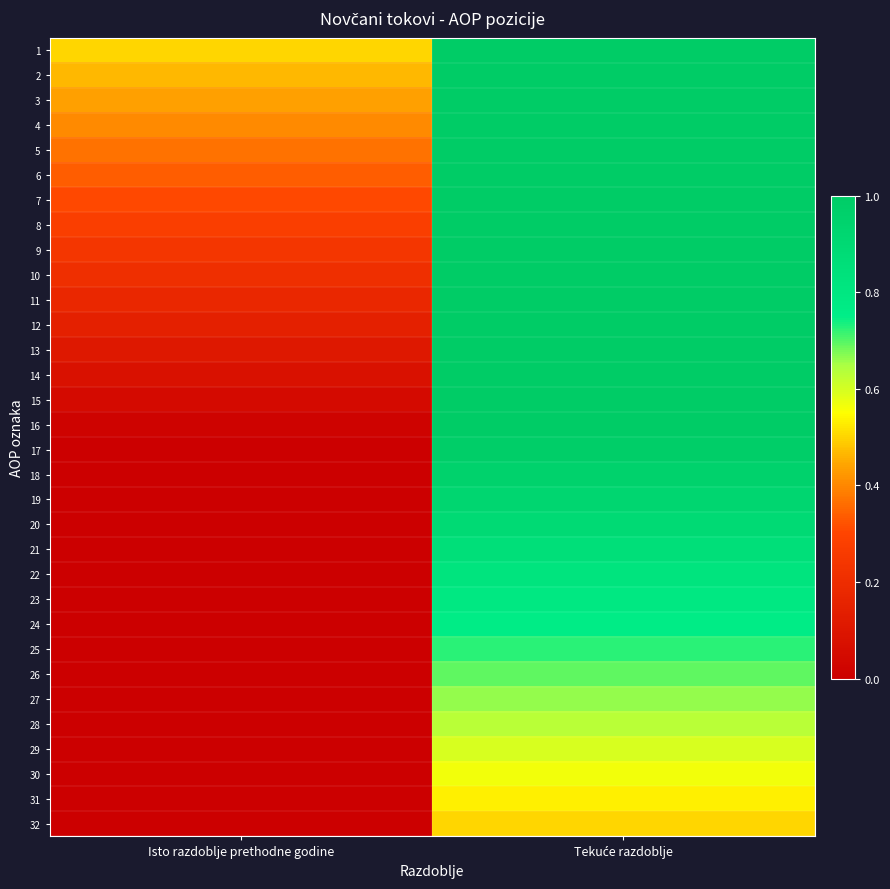

Reading left to right, list all the values displayed in this chart.

1: Isto razdoblje prethodne godine=0.5	Tekuće razdoblje=1.5
2: Isto razdoblje prethodne godine=0.5	Tekuće razdoblje=1.5
3: Isto razdoblje prethodne godine=0.4	Tekuće razdoblje=1.4
4: Isto razdoblje prethodne godine=0.4	Tekuće razdoblje=1.4
5: Isto razdoblje prethodne godine=0.4	Tekuće razdoblje=1.4
6: Isto razdoblje prethodne godine=0.3	Tekuće razdoblje=1.3
7: Isto razdoblje prethodne godine=0.3	Tekuće razdoblje=1.3
8: Isto razdoblje prethodne godine=0.3	Tekuće razdoblje=1.3
9: Isto razdoblje prethodne godine=0.2	Tekuće razdoblje=1.2
10: Isto razdoblje prethodne godine=0.2	Tekuće razdoblje=1.2
11: Isto razdoblje prethodne godine=0.2	Tekuće razdoblje=1.2
12: Isto razdoblje prethodne godine=0.1	Tekuće razdoblje=1.1
13: Isto razdoblje prethodne godine=0.1	Tekuće razdoblje=1.1
14: Isto razdoblje prethodne godine=0.1	Tekuće razdoblje=1.1
15: Isto razdoblje prethodne godine=0.0	Tekuće razdoblje=1.0
16: Isto razdoblje prethodne godine=0.0	Tekuće razdoblje=1.0
17: Isto razdoblje prethodne godine=-0.0	Tekuće razdoblje=1.0
18: Isto razdoblje prethodne godine=-0.0	Tekuće razdoblje=1.0
19: Isto razdoblje prethodne godine=-0.1	Tekuće razdoblje=0.9
20: Isto razdoblje prethodne godine=-0.1	Tekuće razdoblje=0.9
21: Isto razdoblje prethodne godine=-0.1	Tekuće razdoblje=0.9
22: Isto razdoblje prethodne godine=-0.2	Tekuće razdoblje=0.8
23: Isto razdoblje prethodne godine=-0.2	Tekuće razdoblje=0.8
24: Isto razdoblje prethodne godine=-0.2	Tekuće razdoblje=0.8
25: Isto razdoblje prethodne godine=-0.3	Tekuće razdoblje=0.7
26: Isto razdoblje prethodne godine=-0.3	Tekuće razdoblje=0.7
27: Isto razdoblje prethodne godine=-0.3	Tekuće razdoblje=0.7
28: Isto razdoblje prethodne godine=-0.4	Tekuće razdoblje=0.6
29: Isto razdoblje prethodne godine=-0.4	Tekuće razdoblje=0.6
30: Isto razdoblje prethodne godine=-0.4	Tekuće razdoblje=0.6
31: Isto razdoblje prethodne godine=-0.5	Tekuće razdoblje=0.5
32: Isto razdoblje prethodne godine=-0.5	Tekuće razdoblje=0.5